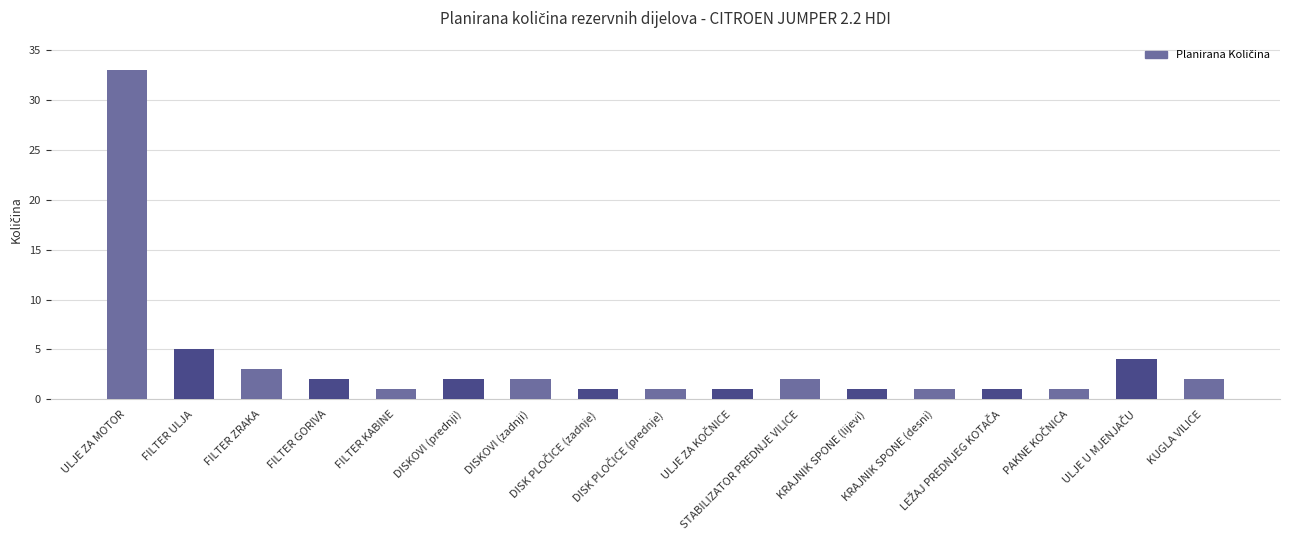

At which category does the chart reach its peak across all series?

ULJE ZA MOTOR